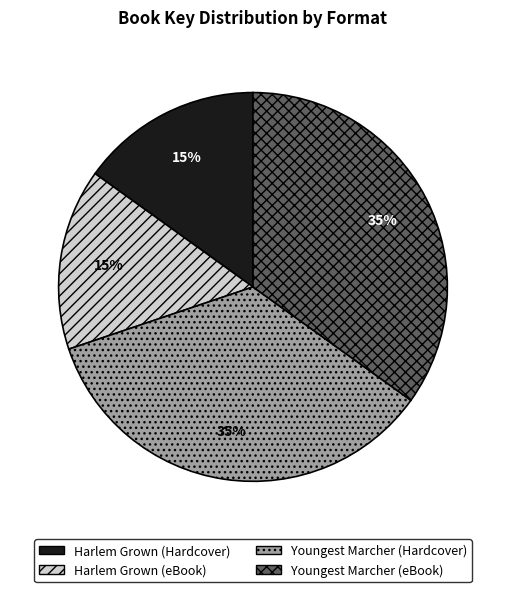

The Youngest Marcher (eBook) slice represents 35% of the pie. True or false?

True